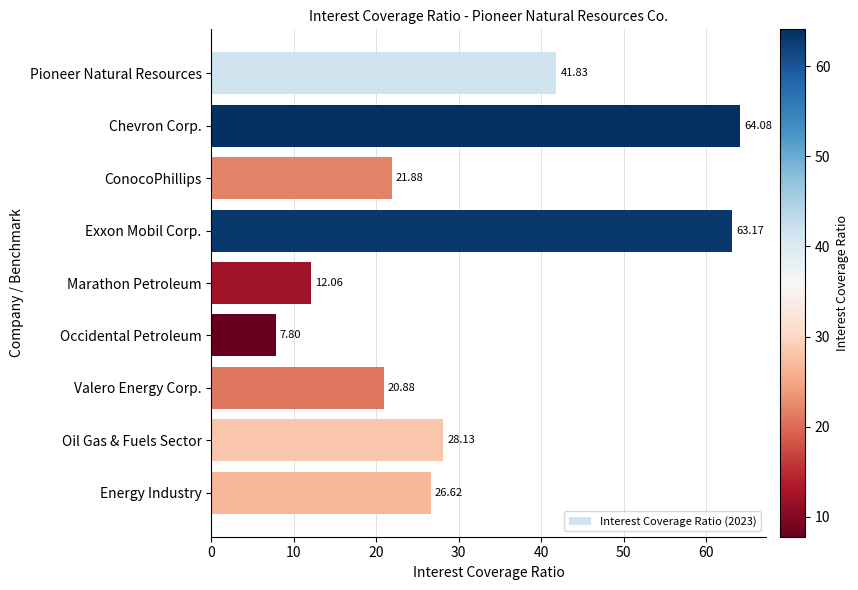

What is the label of the 1st bar from the bottom?

Energy Industry